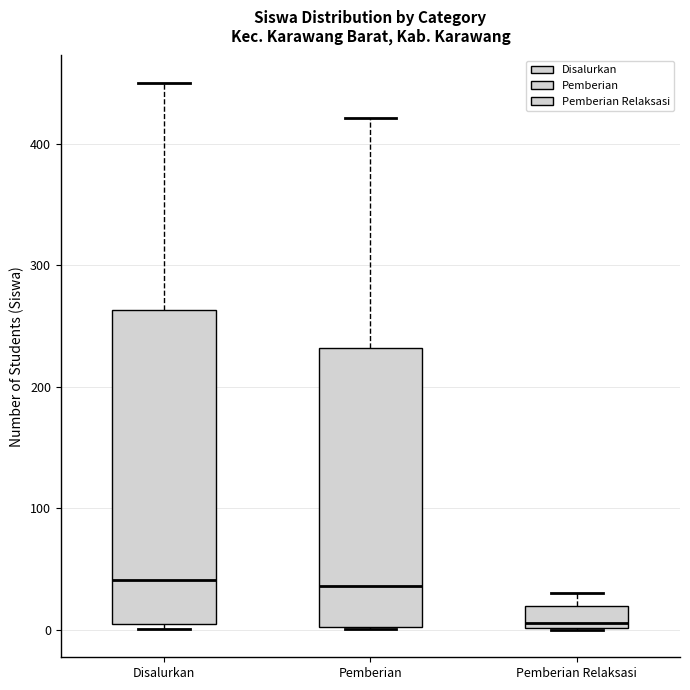

Comparing the boxes themselves (not the whiskers), which one is the tallest?

Disalurkan